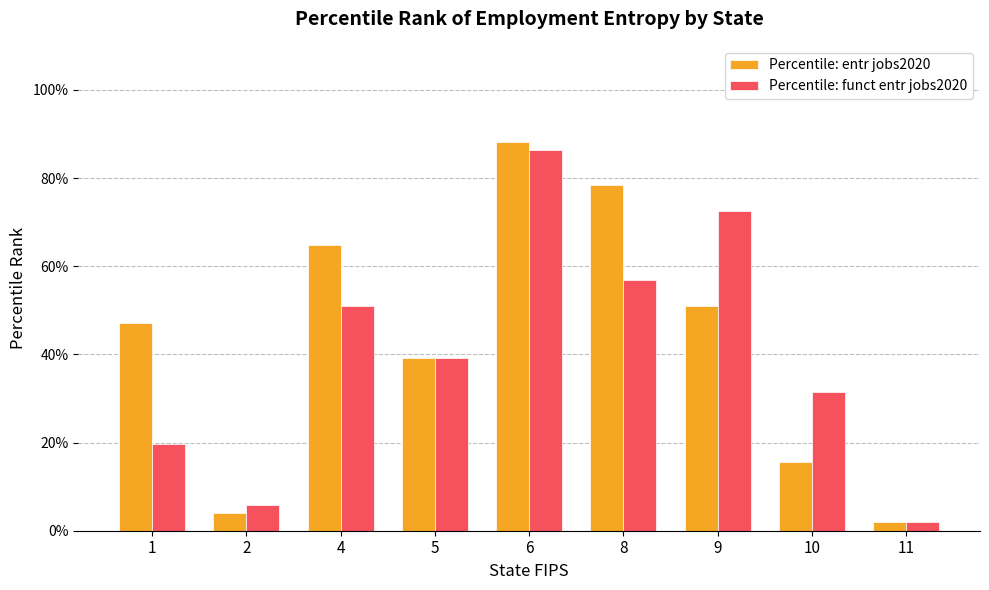

Does the chart contain any negative values?

No